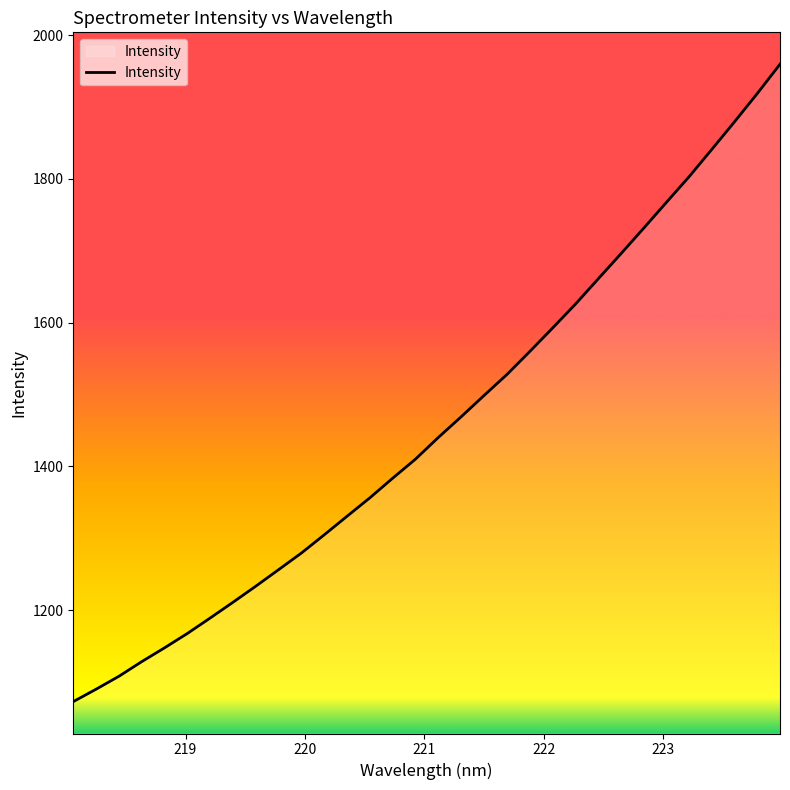

What is the greatest value displayed?

1959.7